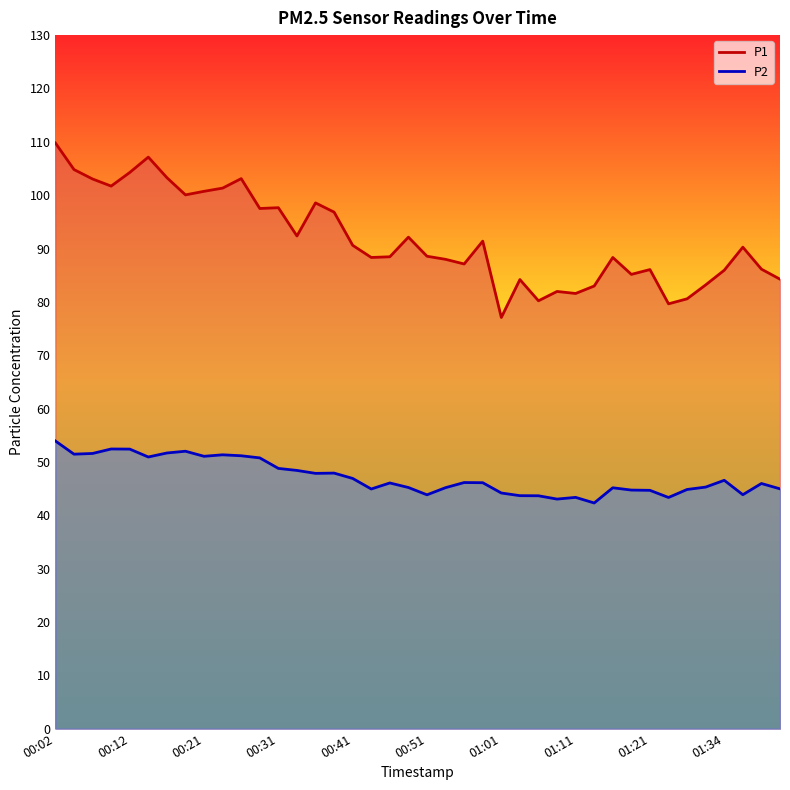

What is the sum of all P2 values?

1887.3